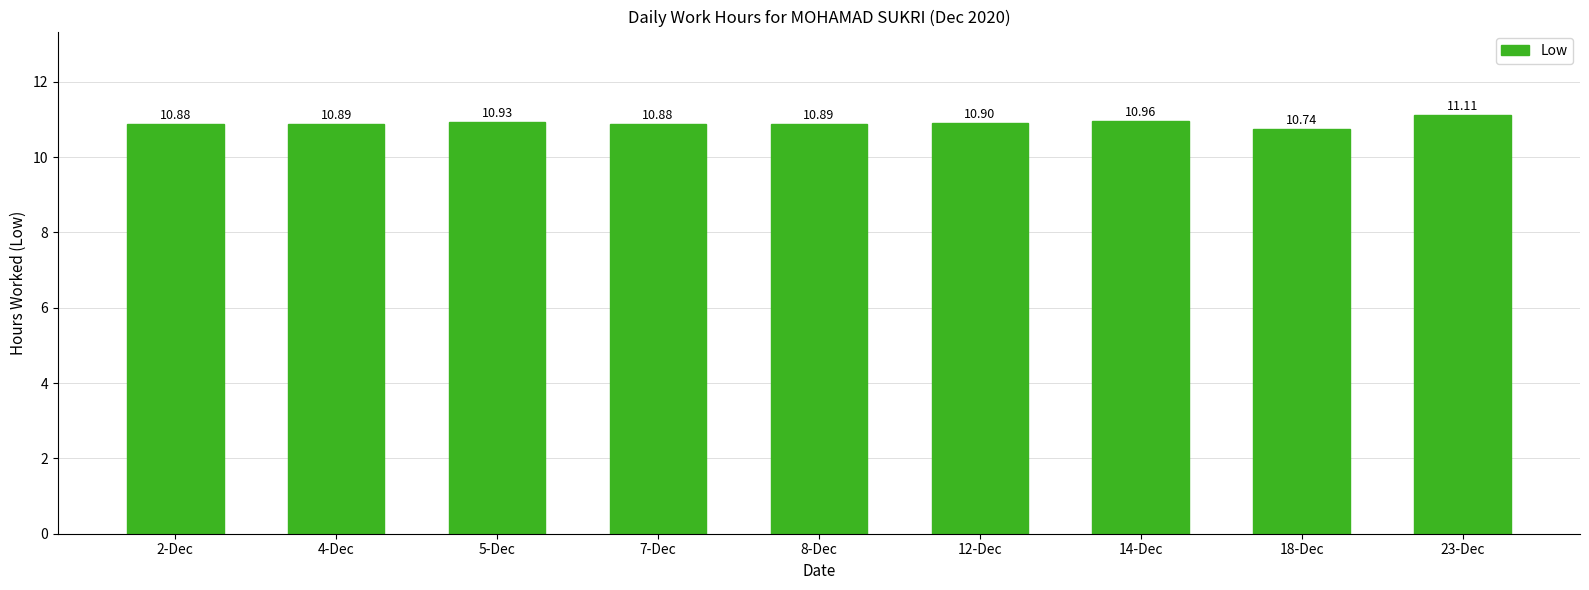

Which category has the lowest value across all series?

18-Dec